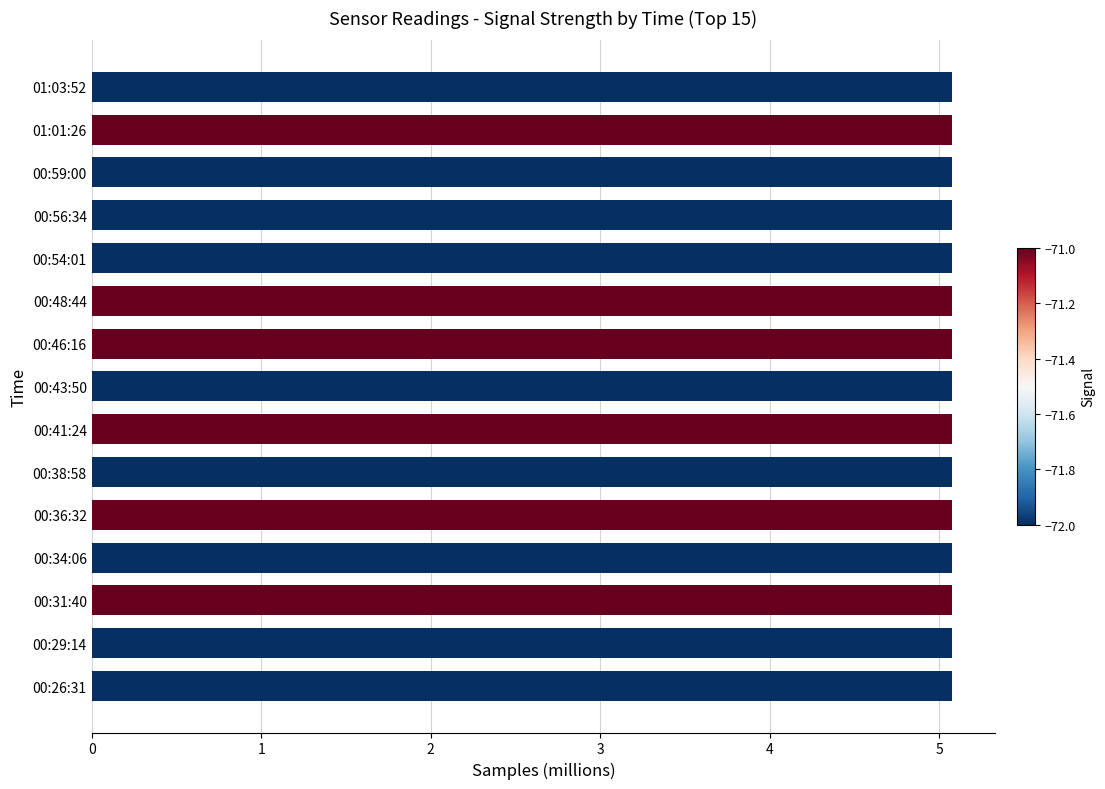

Does the chart contain any negative values?

No